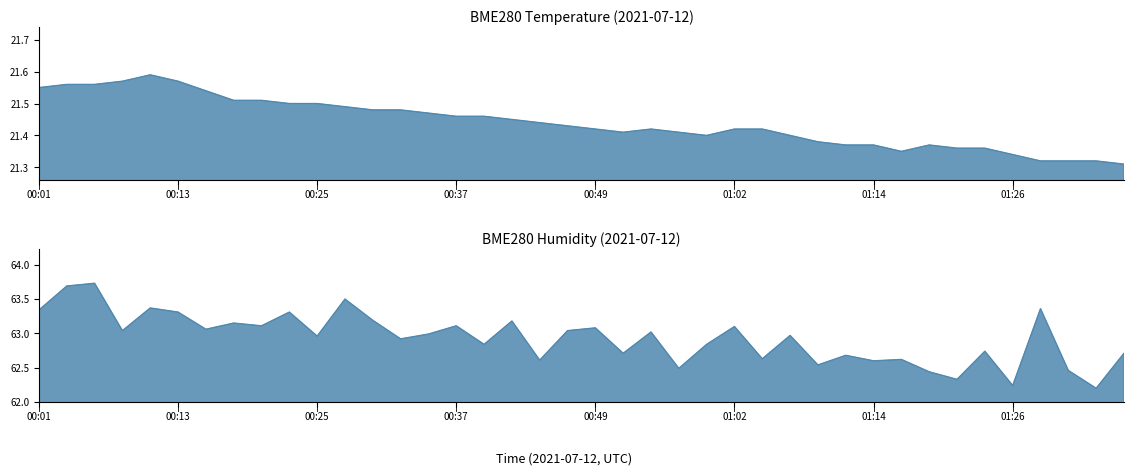

What is the total value across all series at 00:08?

84.6